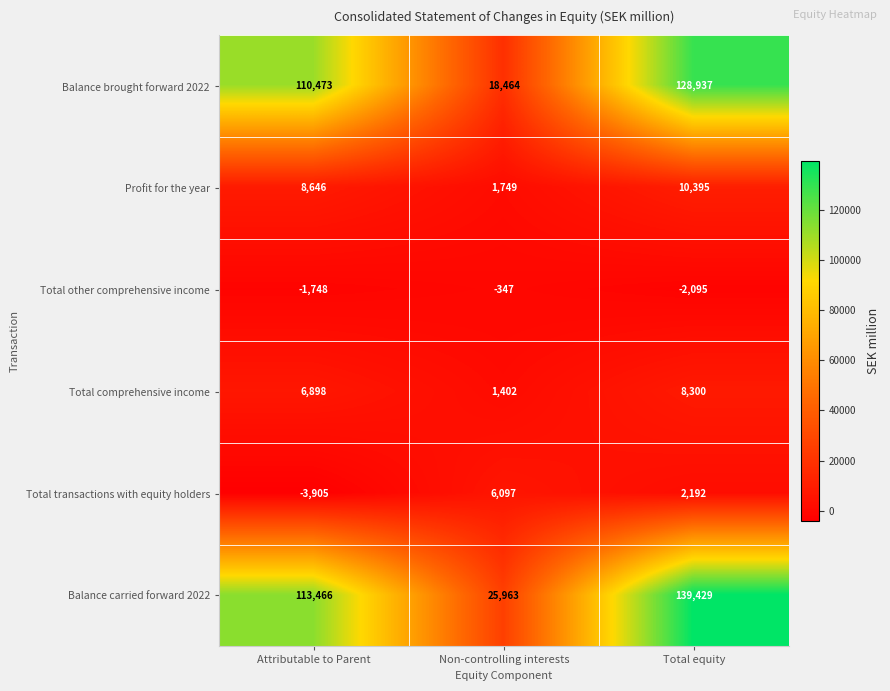

Count the Total transactions with equity holders values in the range -3905 to 6097.

3